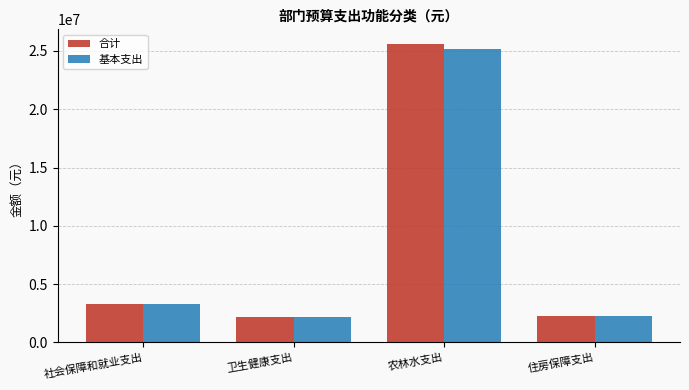

The 基本支出 series shows 510834.0 at 住房保障支出. True or false?

False